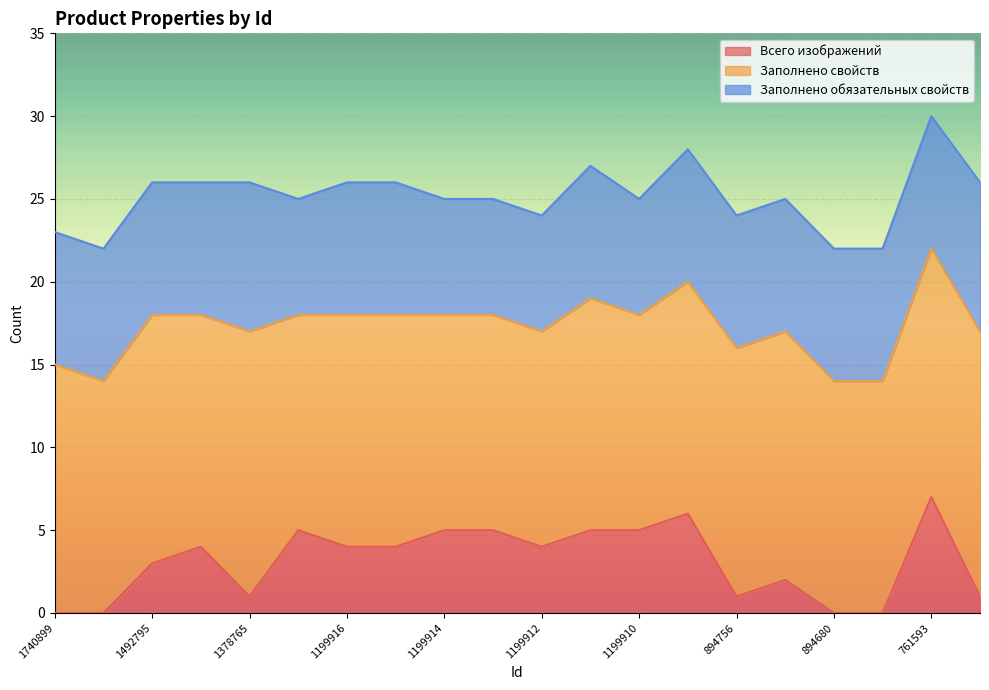

Rank the series by their maximum value, from highest to lowest.

Заполнено свойств, Заполнено обязательных свойств, Всего изображений